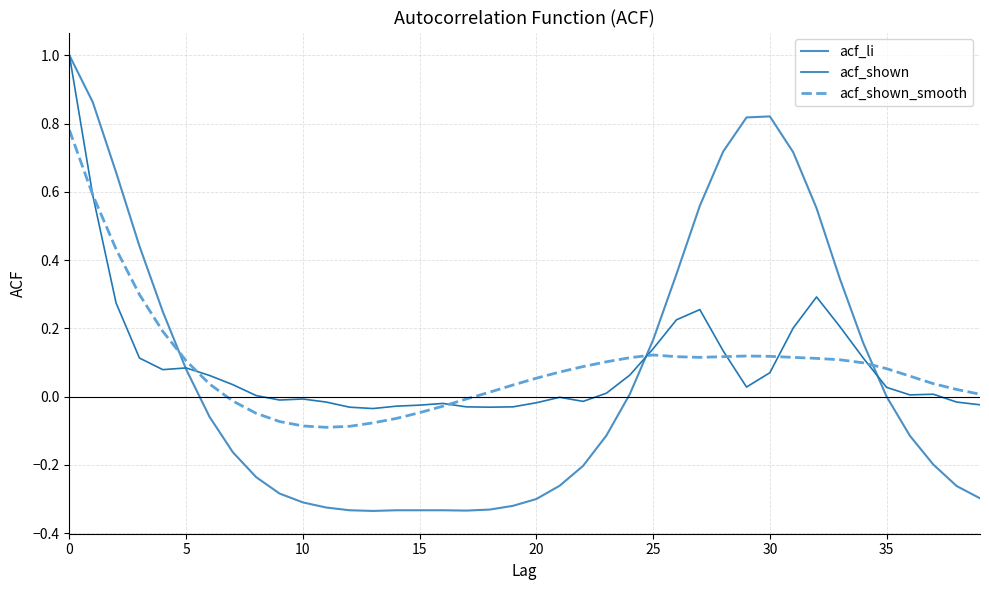

Which series has the largest range (max minus min)?

acf_li